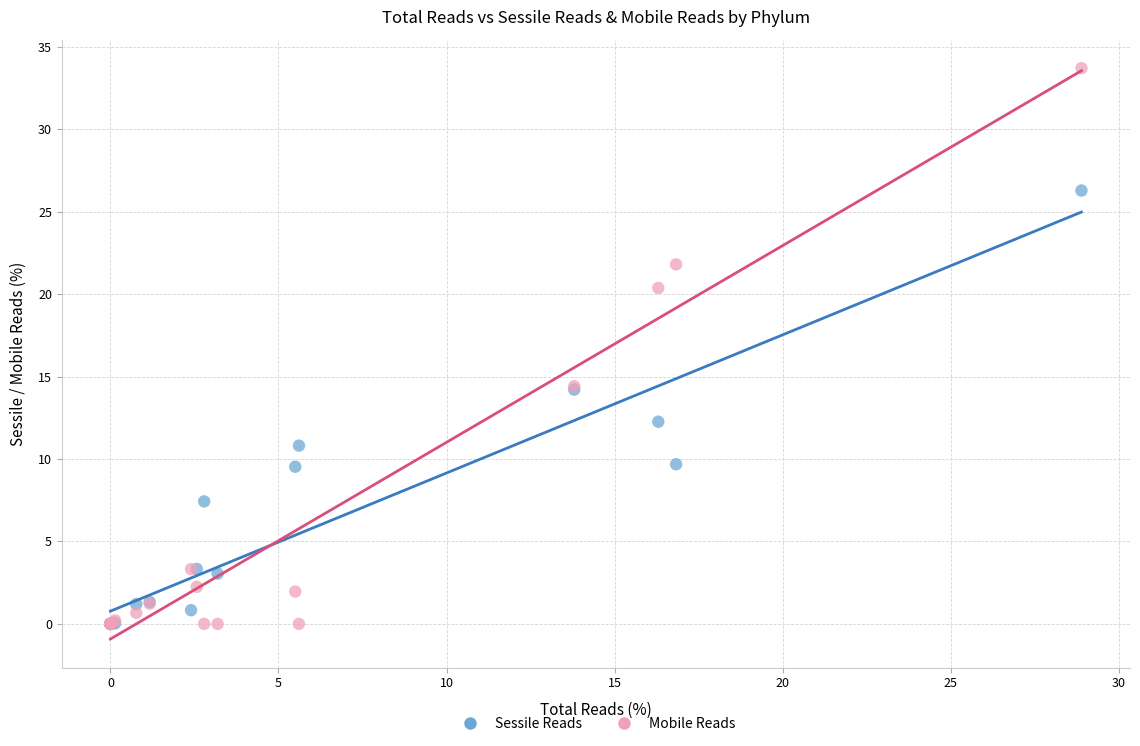

In the Sessile Reads series, what Y value is closest to 13?

12.3